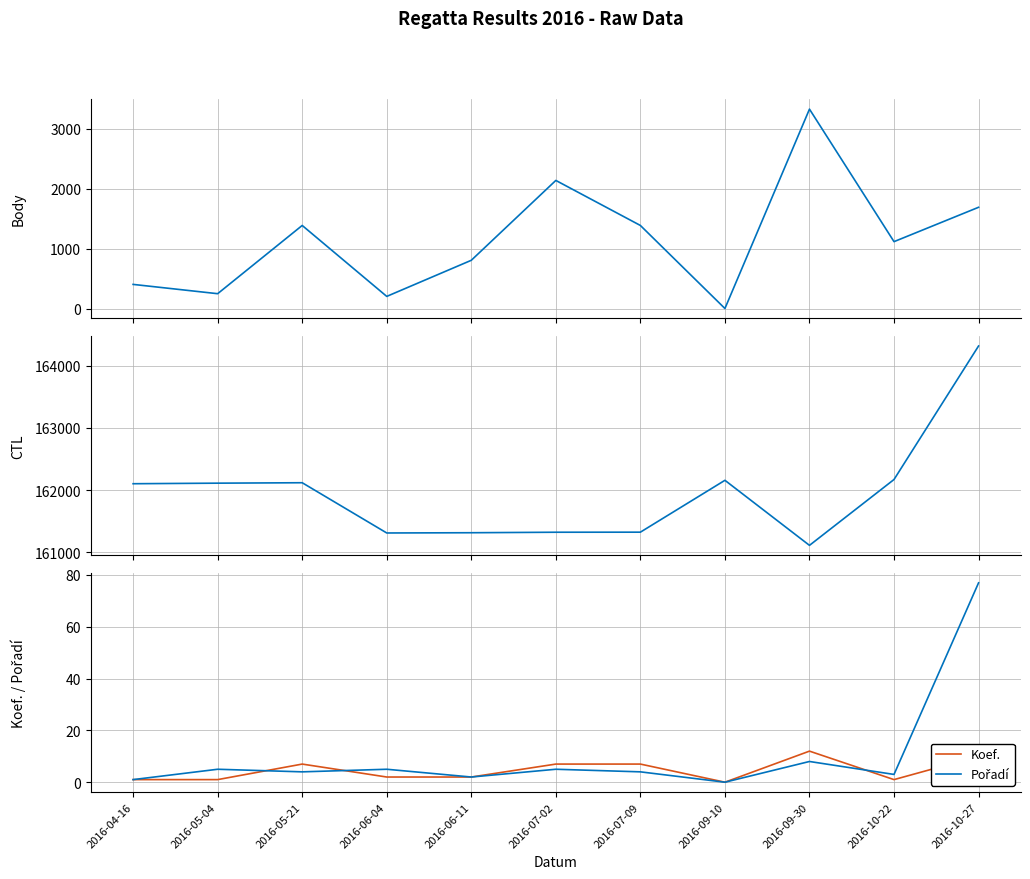

Rank the categories by CTL value from highest to lowest.

2016-10-27, 2016-10-22, 2016-09-10, 2016-05-21, 2016-05-04, 2016-04-16, 2016-07-09, 2016-07-02, 2016-06-11, 2016-06-04, 2016-09-30